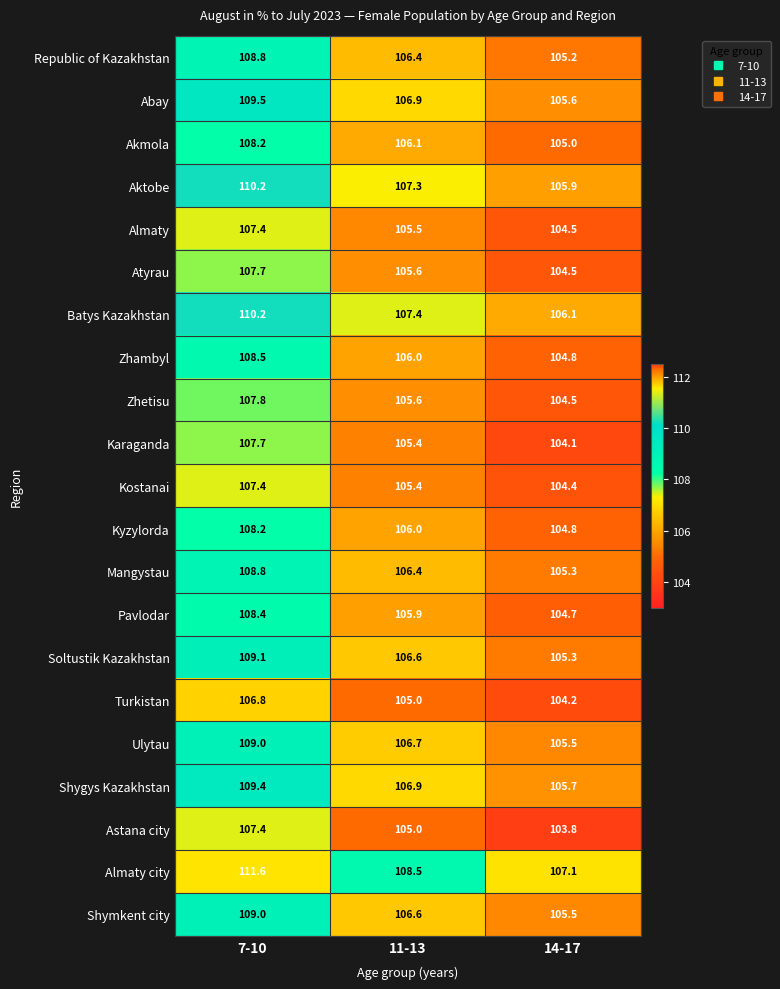

What value does the Shygys Kazakhstan series have at 14-17?

105.7